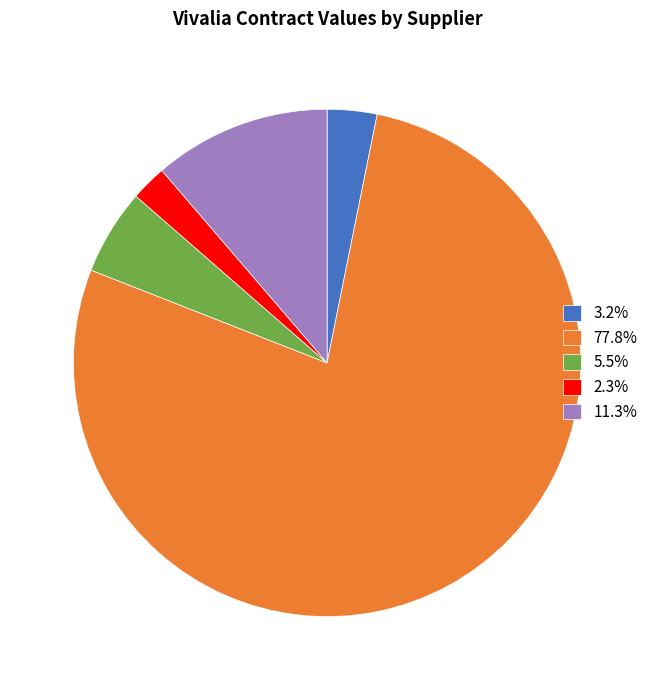

Does 3.2% account for over 50% of the chart?

No